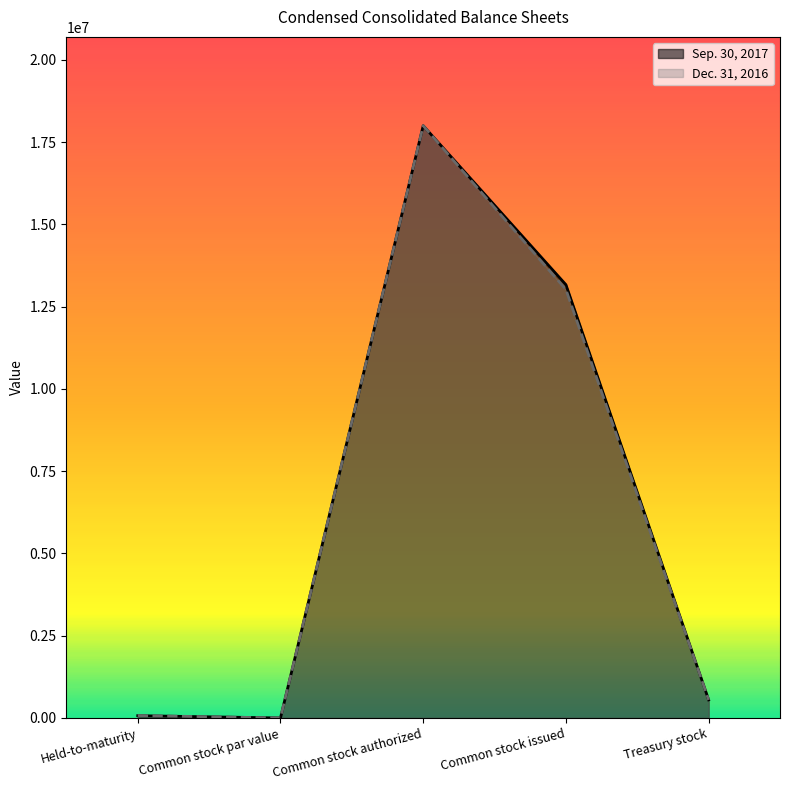

Rank the series by their average value, from highest to lowest.

Sep. 30, 2017, Dec. 31, 2016